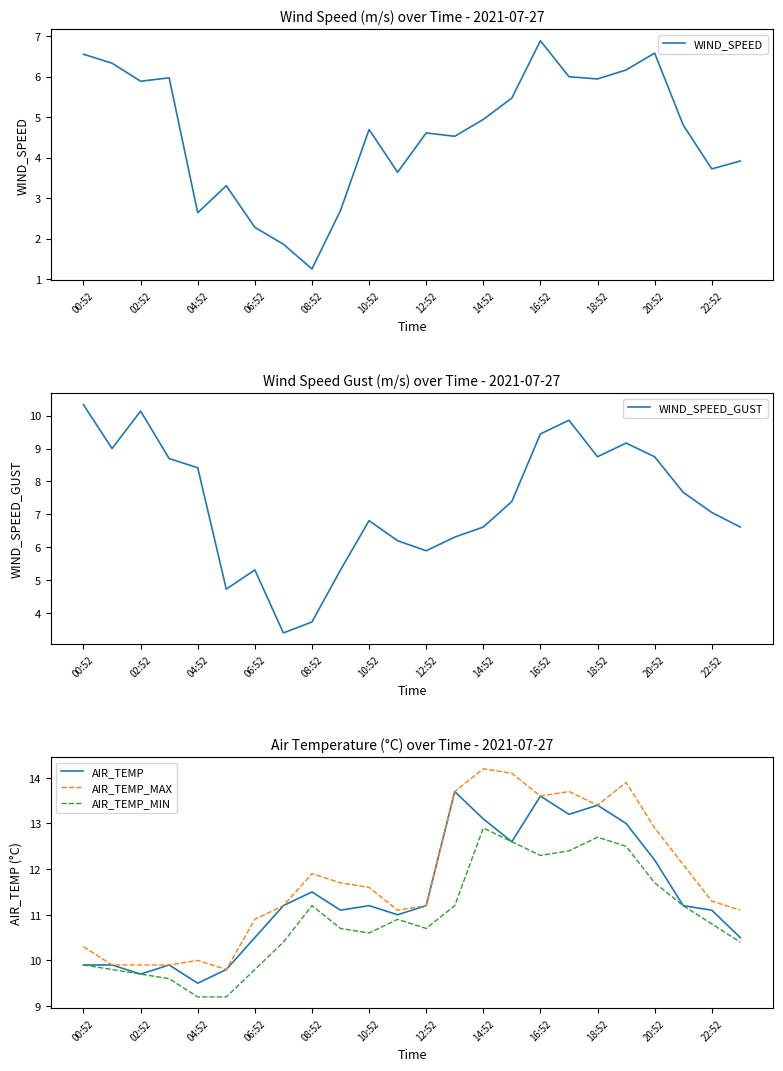

What is the value of the AIR_TEMP point at the 3rd from the left?

9.7